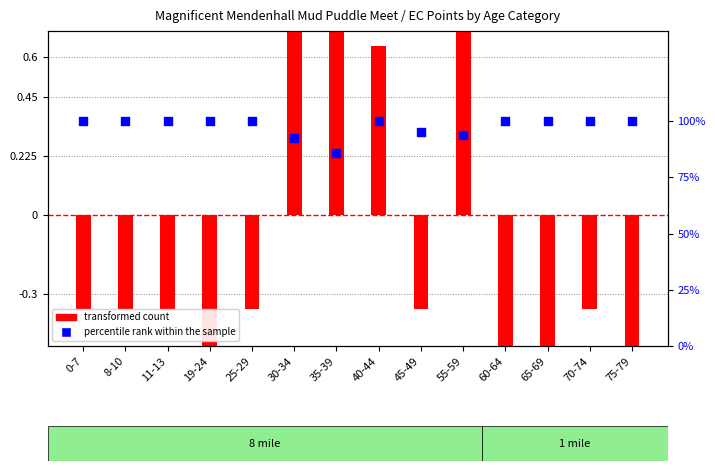

What is the total value across all series at 30-34?

2.6